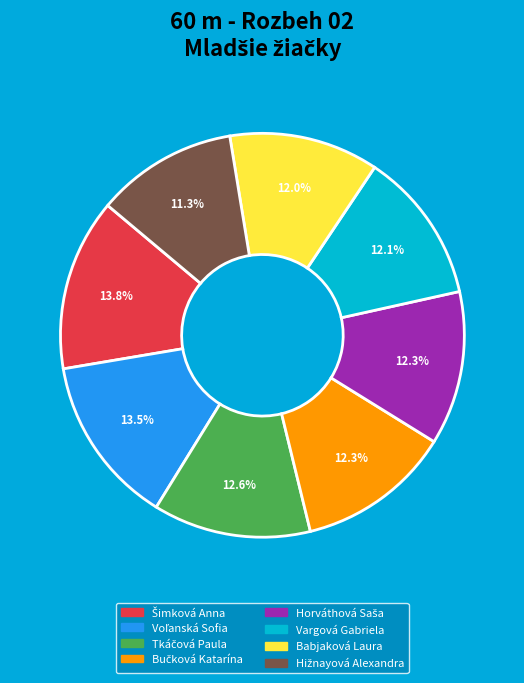

Does any single category account for the majority?

No